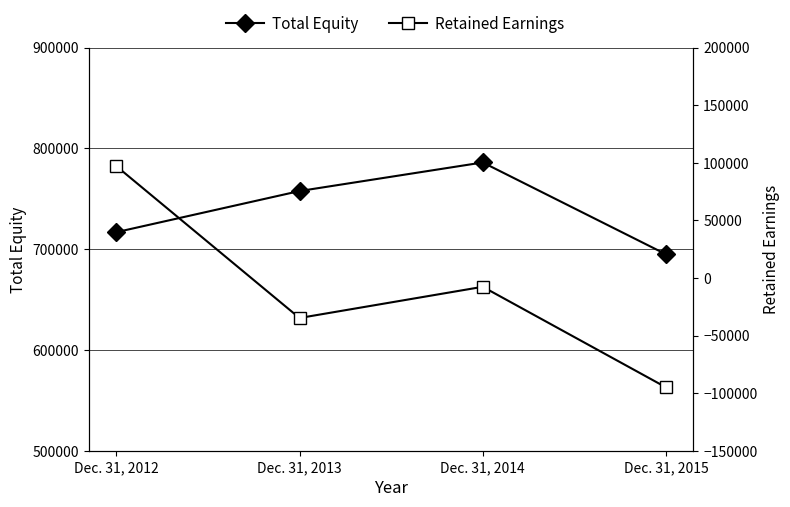

At which label does Total Equity first exceed 757601?

Dec. 31, 2014